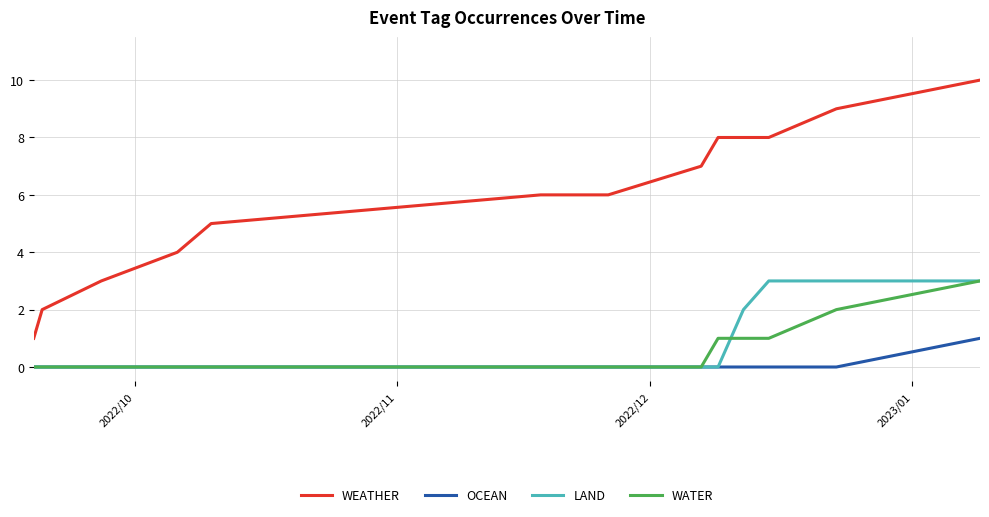

Which series has the widest spread of values?

WEATHER